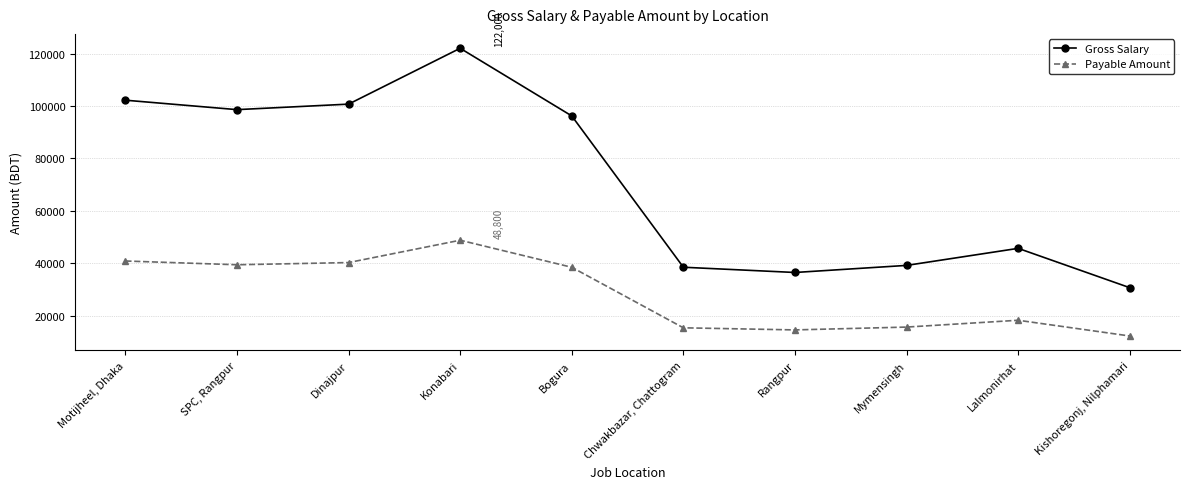

How many categories are shown in the chart?

10